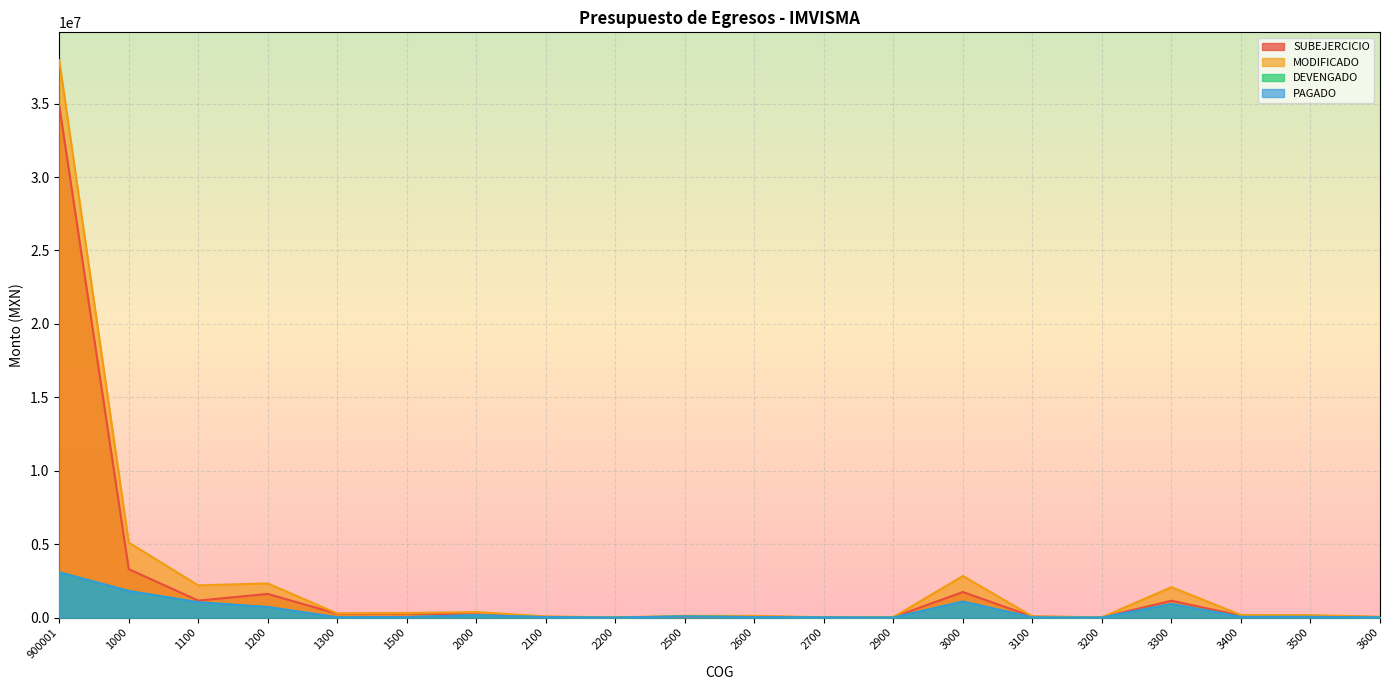

True or false: DEVENGADO and MODIFICADO intersect in this chart.

False